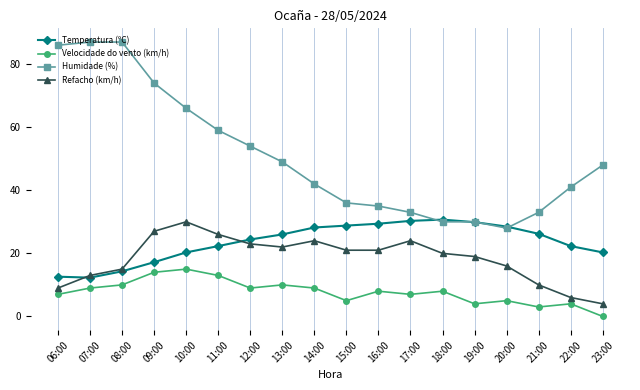

Between 07:00 and 19:00, which series saw the biggest shift?

Humidade (%)